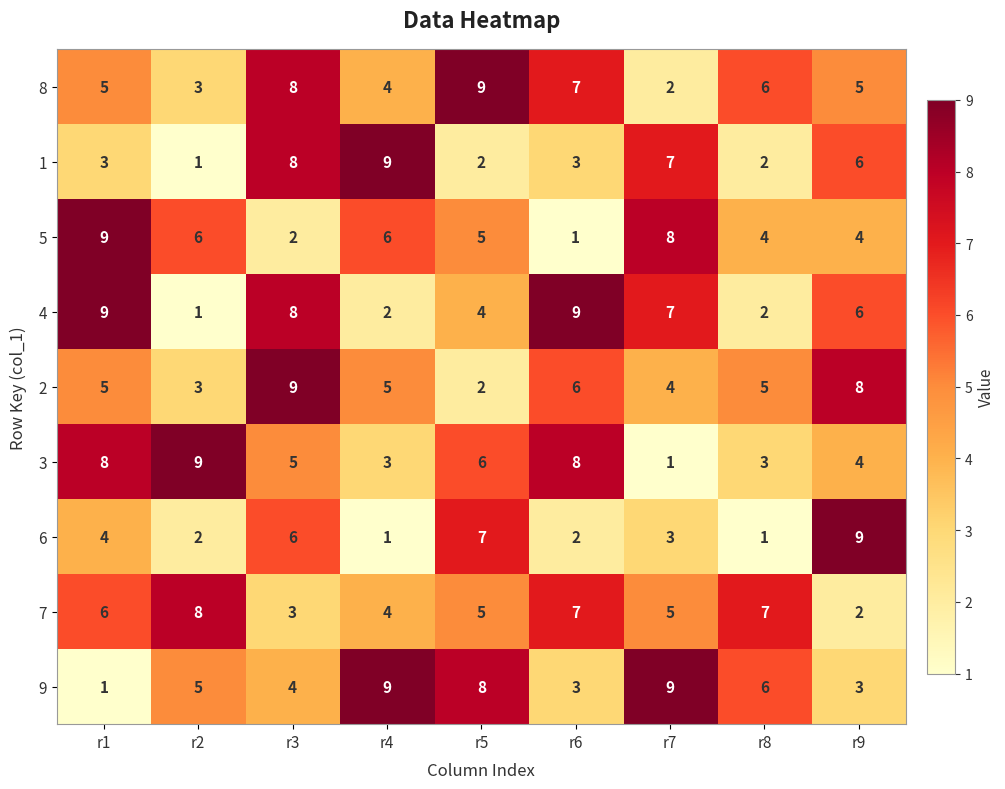

At which category is the sum across all series the highest?

r3